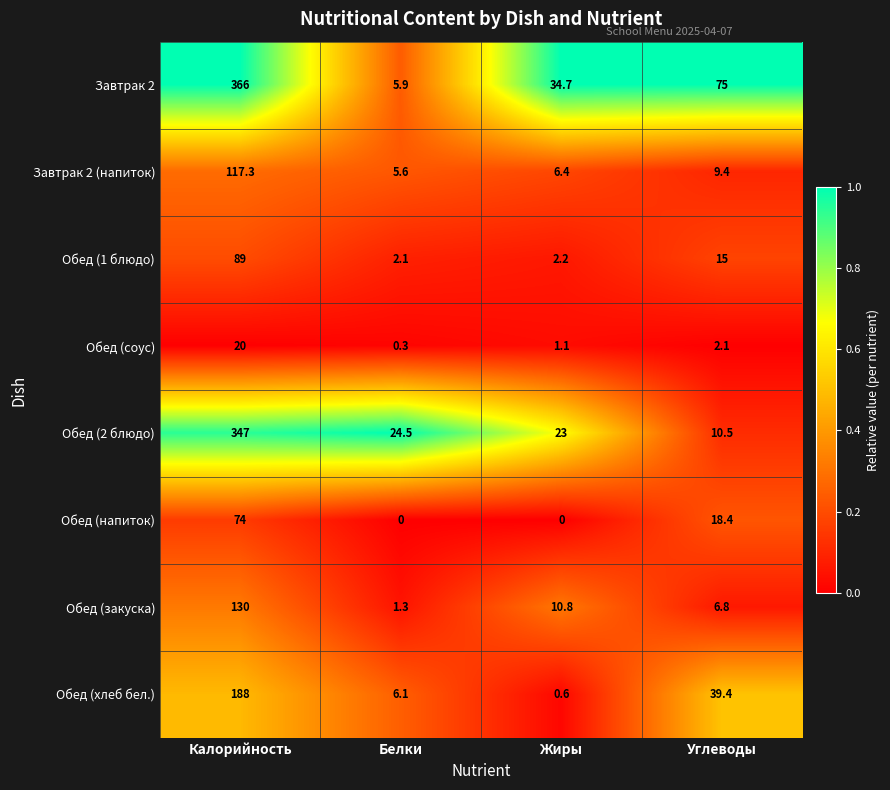

Which label corresponds to the largest value in the chart?

Калорийность